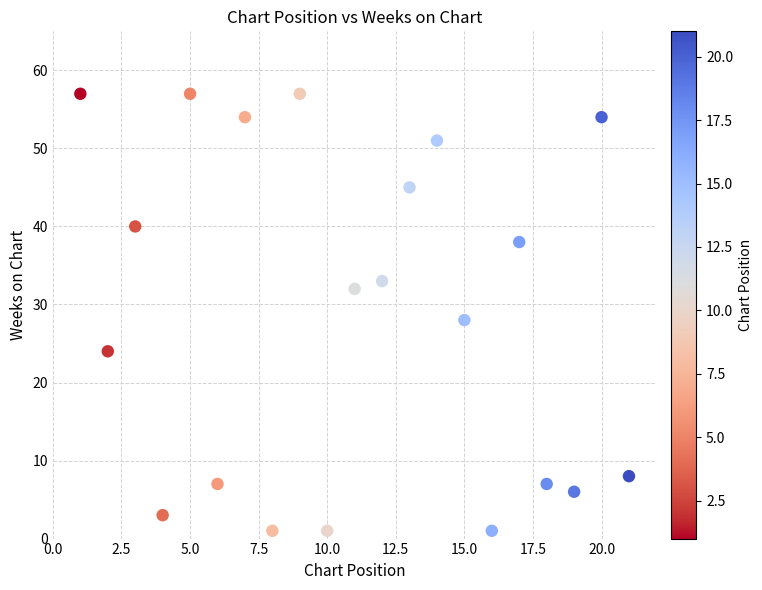

What Y value in the scatter plot is closest to 29?

28